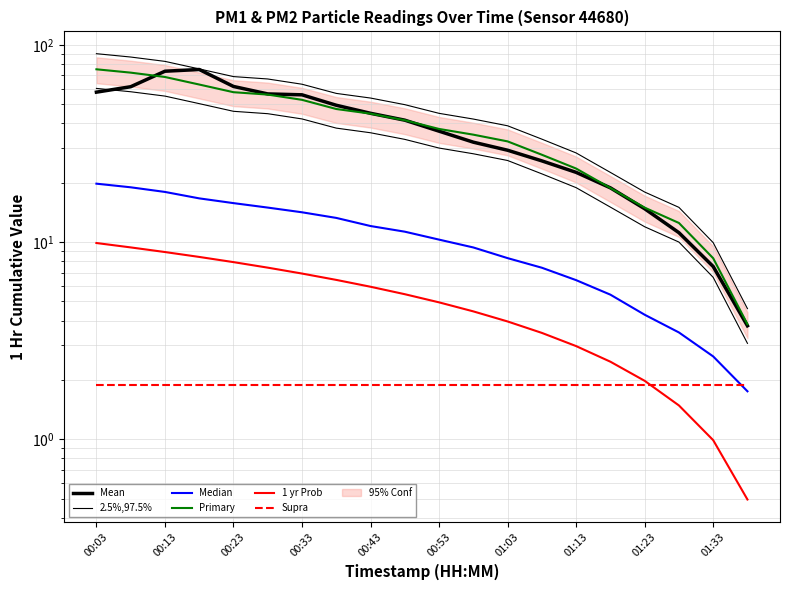

True or false: 1 yr Prob and Mean intersect in this chart.

False